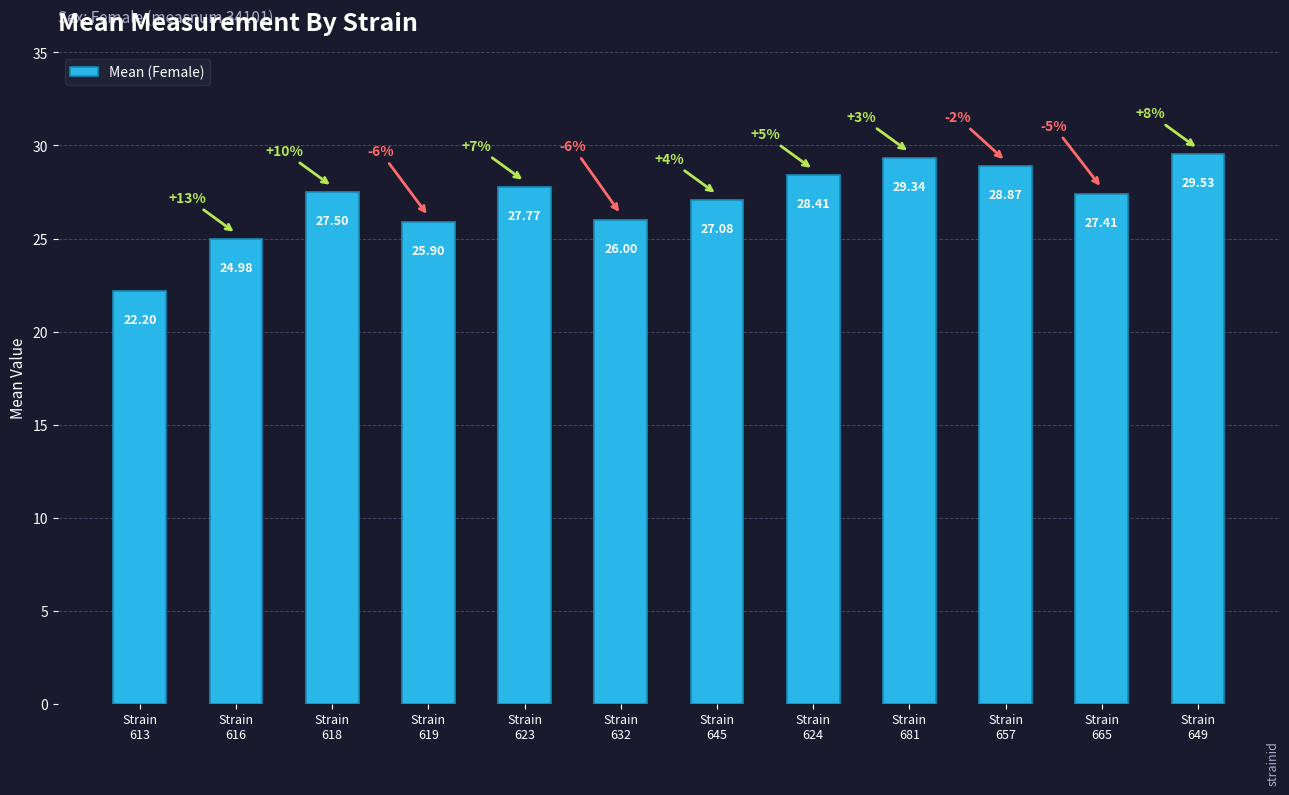

What is the difference between the values at Strain
616 and Strain
657?

3.9